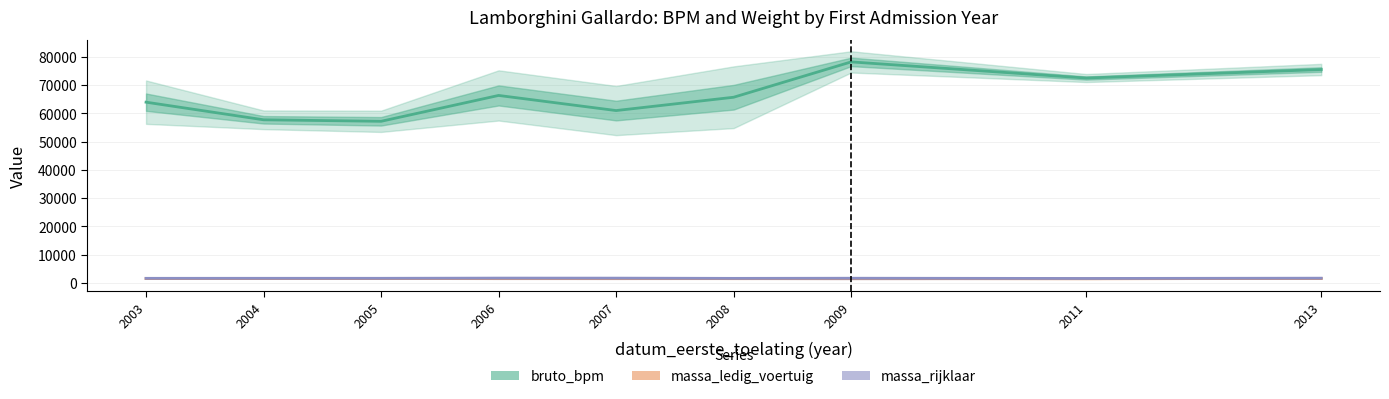

Where is the first local minimum for massa_rijklaar?

2008